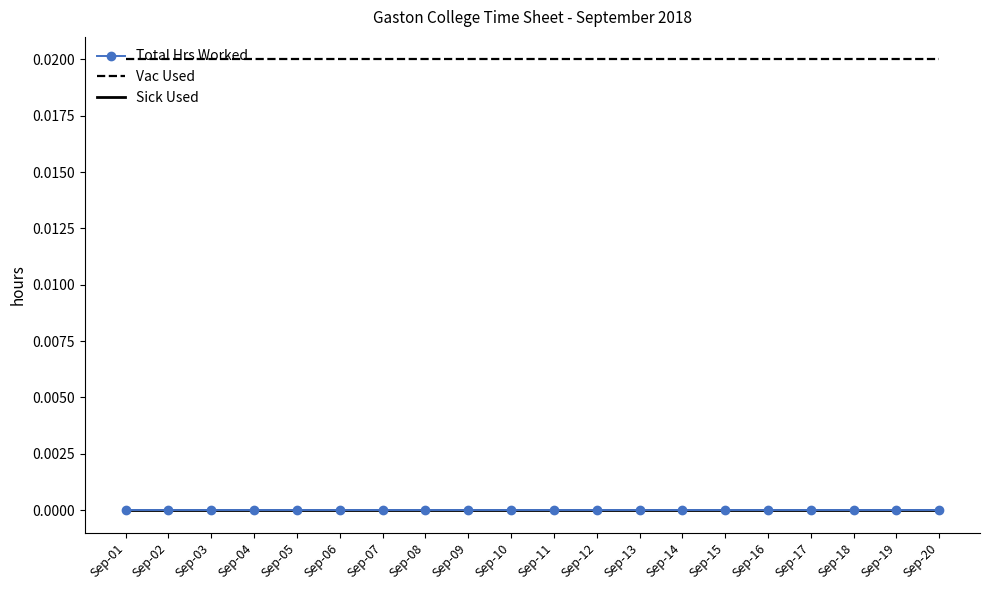

At how many categories does at least one series exceed 0?

20